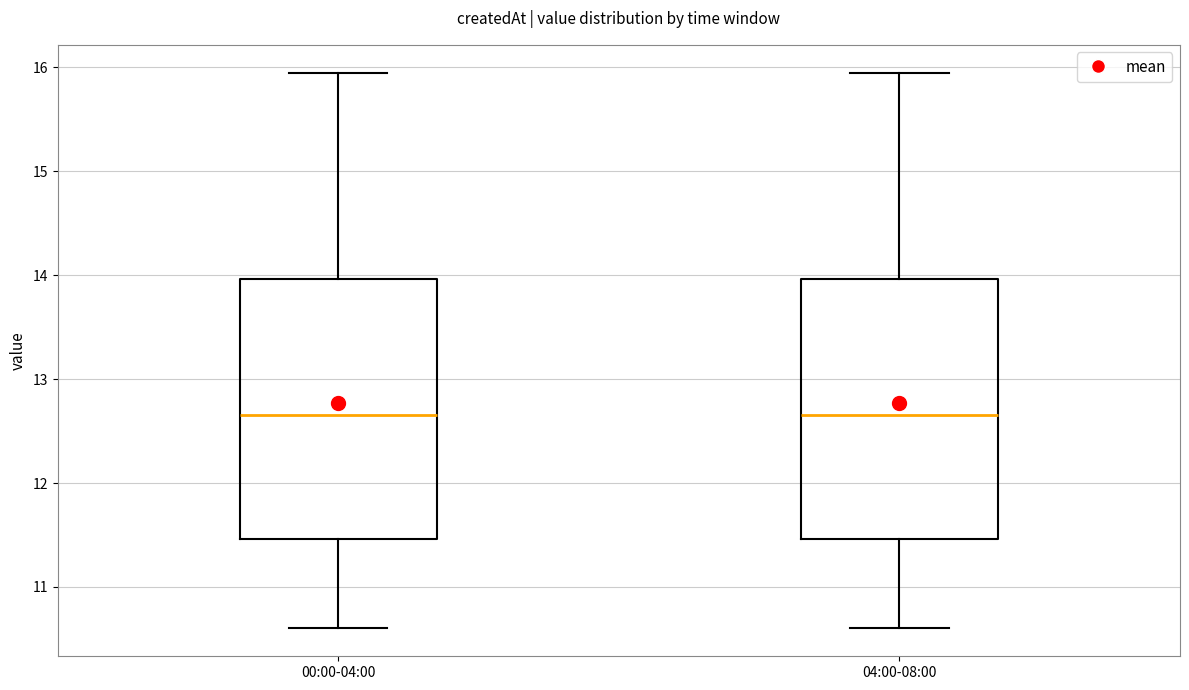

Where is the lower edge of the box for 00:00-04:00 on the y-axis? The values are not printed on the chart, so give them approximately, as read against the axis.

11.5